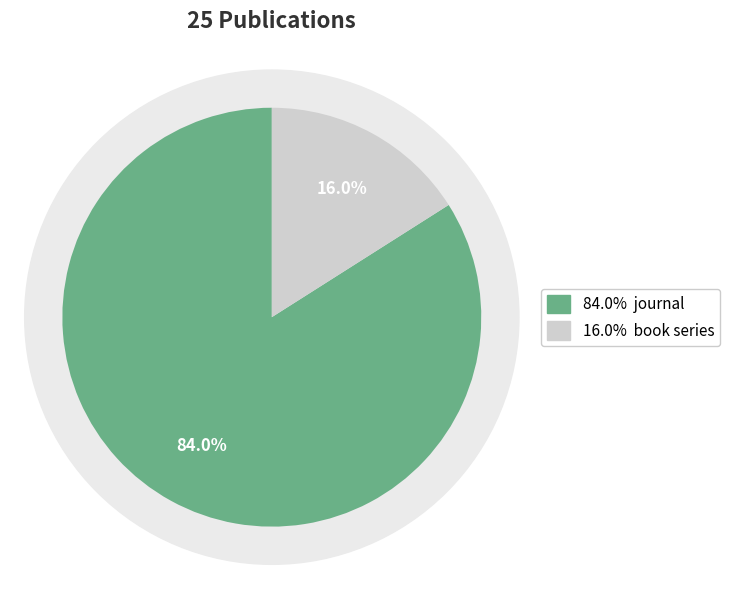

The journal slice represents 95% of the pie. True or false?

False